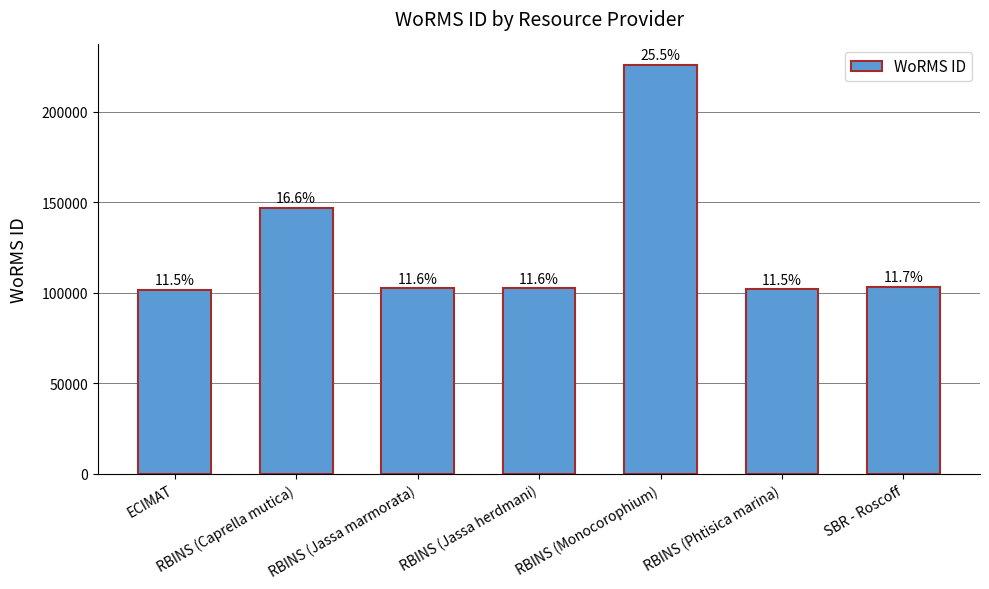

Reading right to left, extract all data points from this chart.

103220	101864	225814	102432	102433	146768	101489